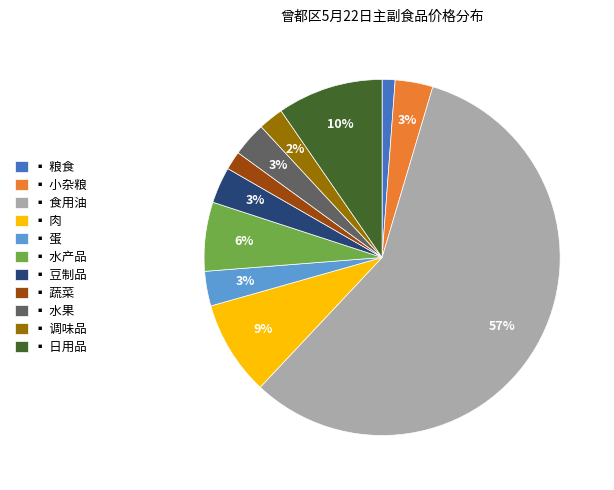

Is the sum of ▪ 粮食 and ▪ 水产品 greater than half?

No